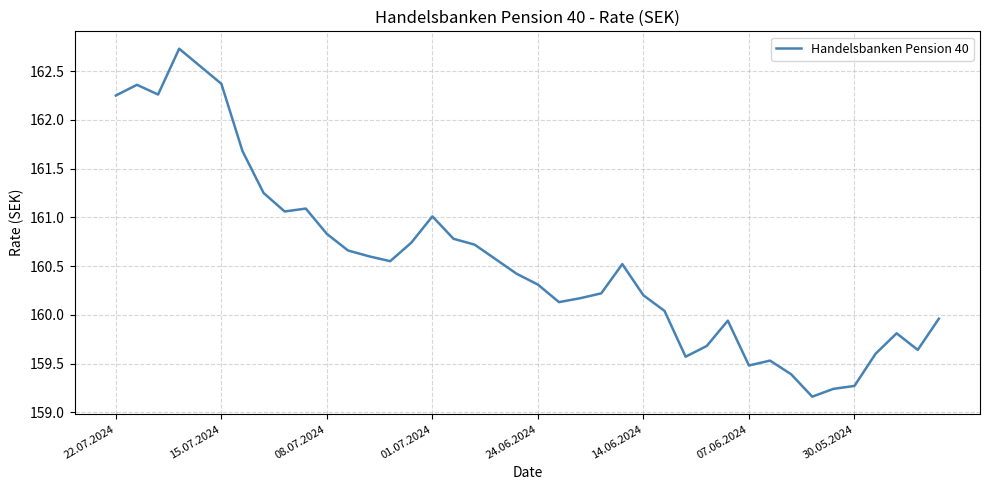

What is the greatest value displayed?

162.7